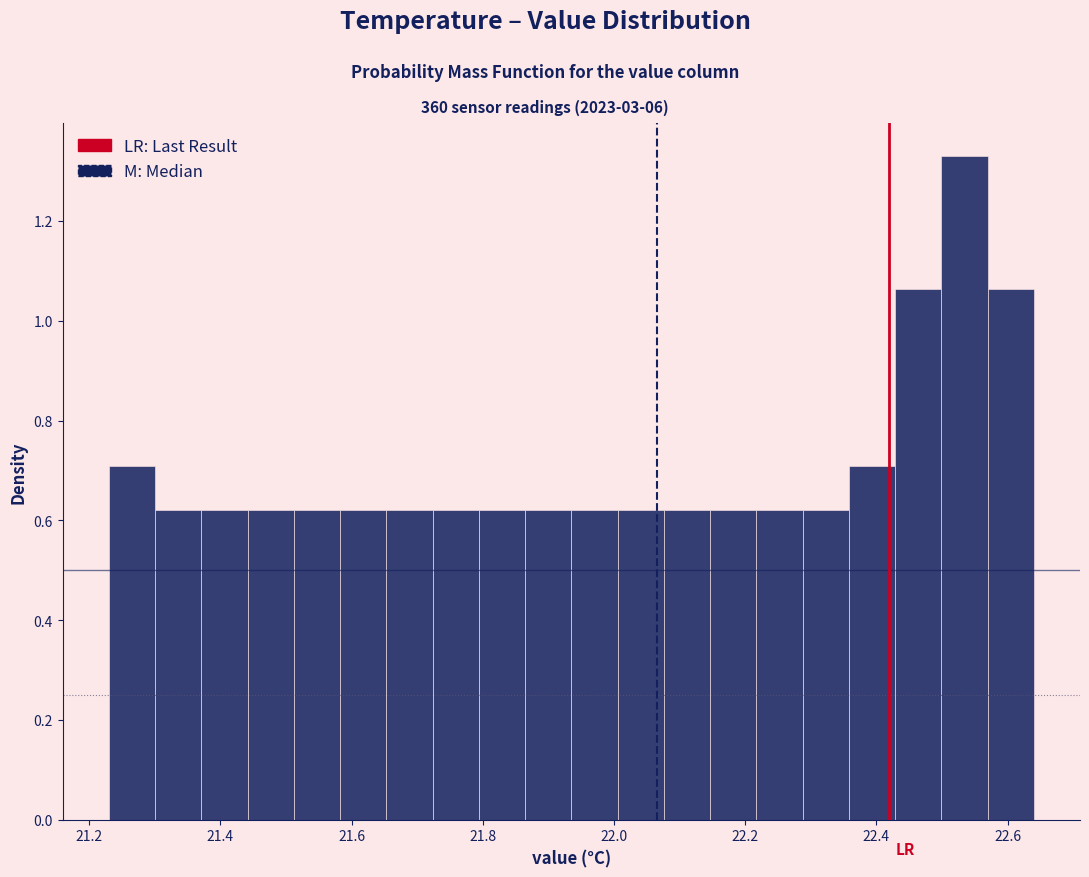

Read against the x-axis, roughly where is the centre of the tallest bar?

22.54